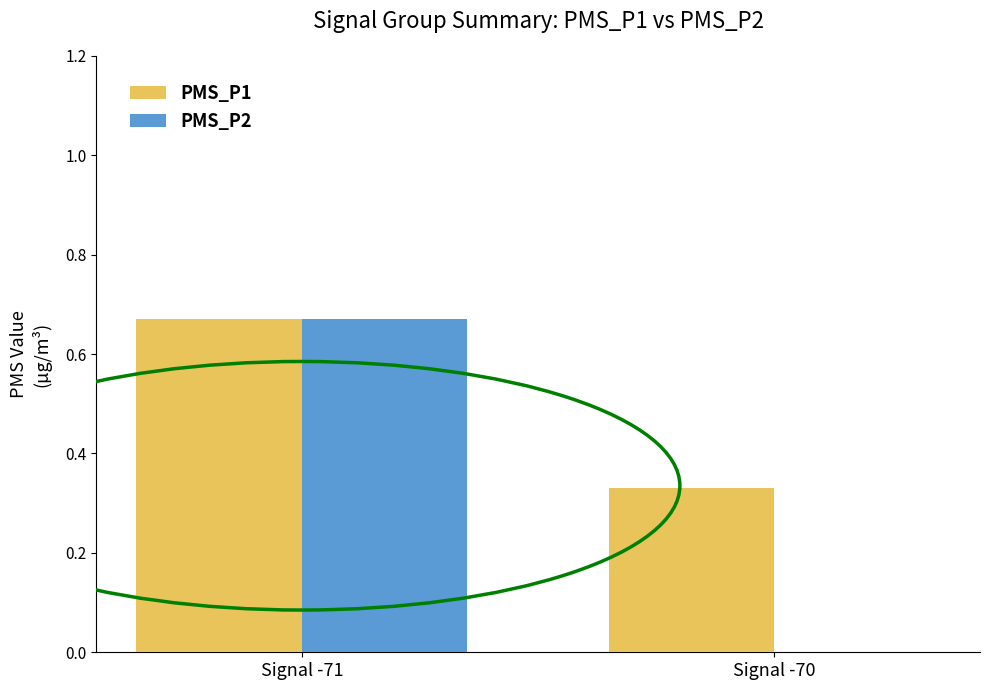

What is the sum of the PMS_P1 values at Signal -71 and Signal -70?

1.0